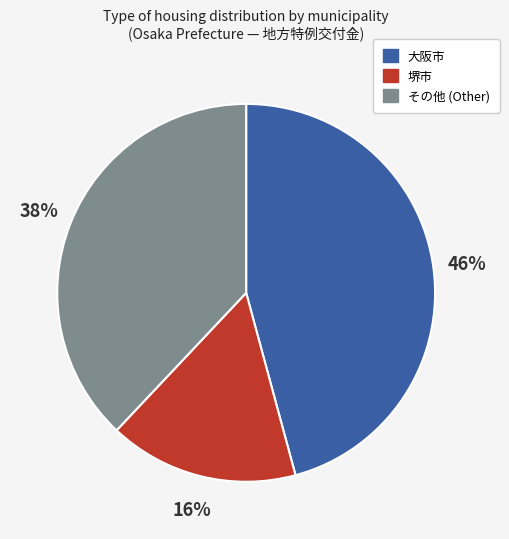

Rank the categories by value from highest to lowest.

大阪市, その他 (Other), 堺市